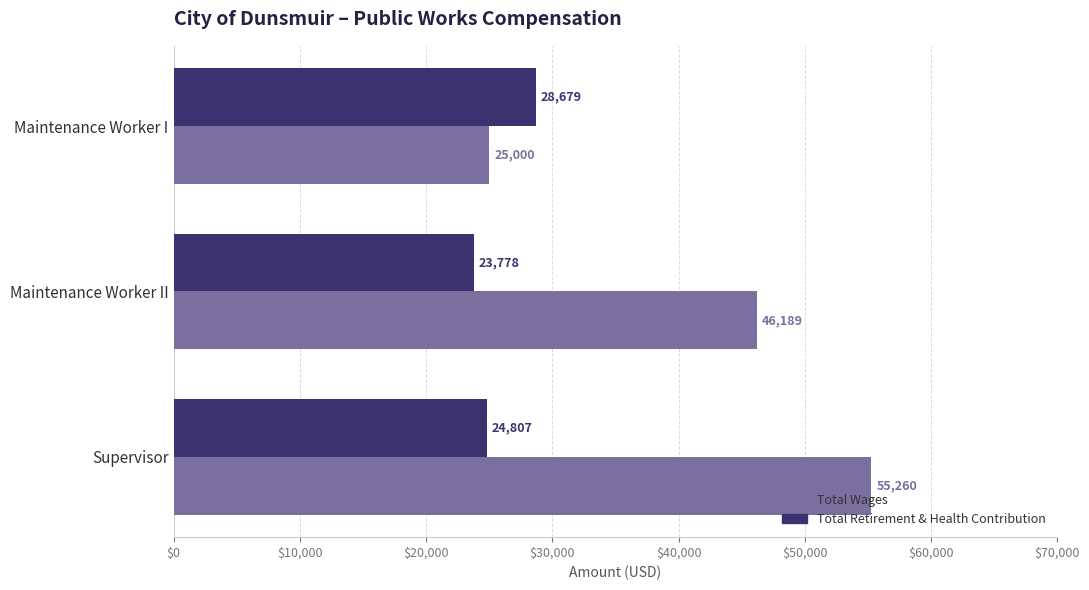

True or false: Total Retirement & Health Contribution has a value of 23778 at Maintenance Worker II.

True